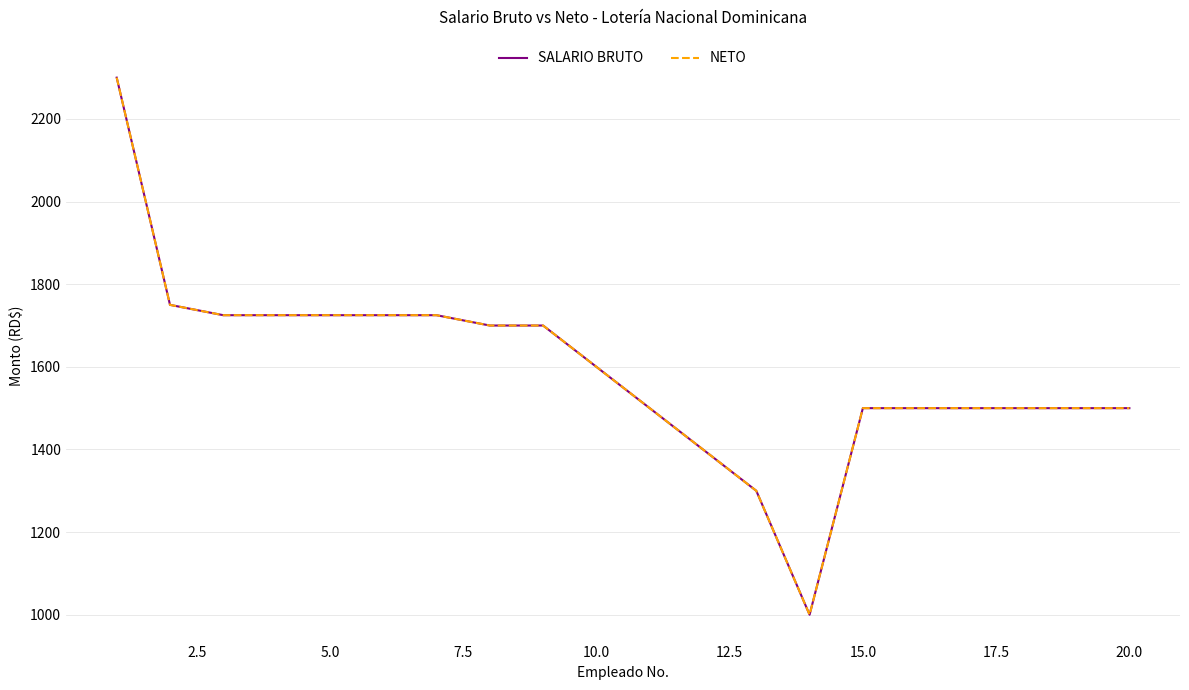

How many lines are shown in the chart?

2